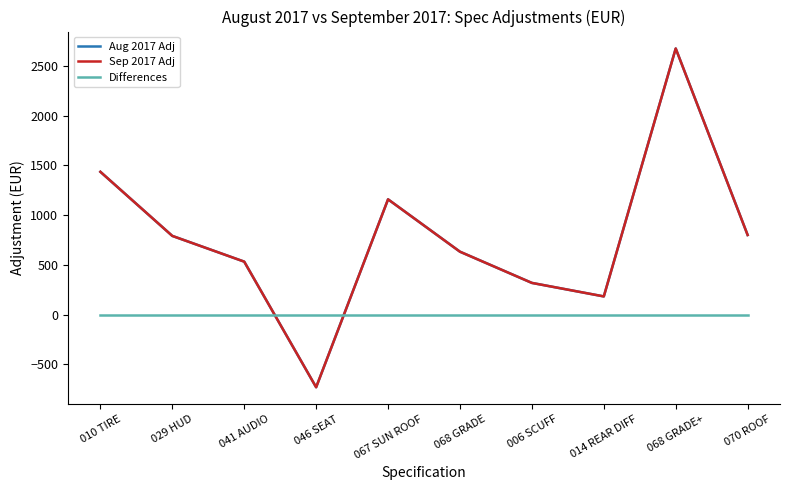

Reading left to right, list all the values displayed in this chart.

Aug 2017 Adj: 1436	791	532	-732	1159	632	318	182	2677	800
Sep 2017 Adj: 1436	791	532	-732	1159	632	318	182	2677	800
Differences: 0	0	0	0	0	0	0	0	0	0